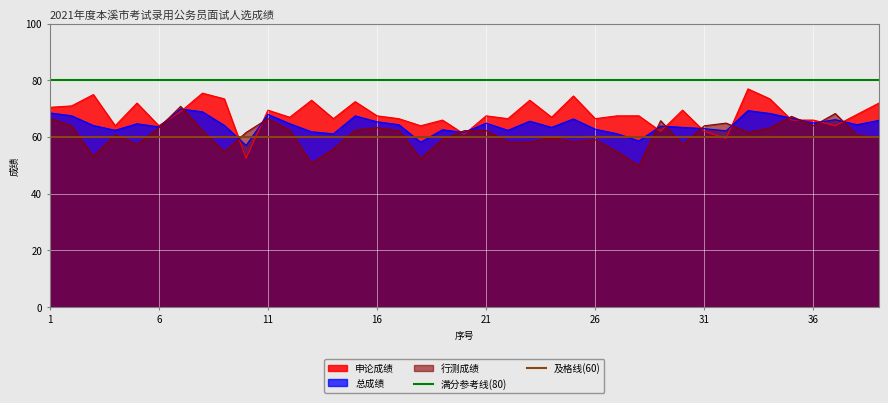

What is the maximum value for 行测成绩?

70.8